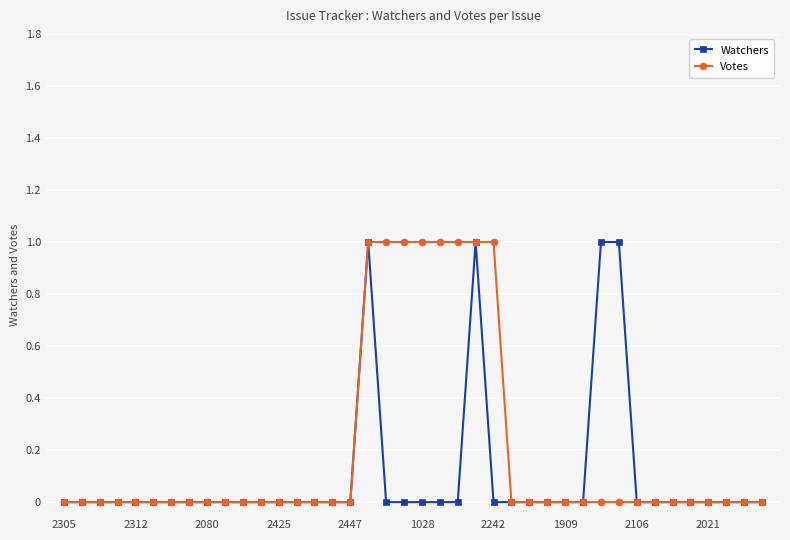

What are all the series names shown in the legend?

Watchers, Votes